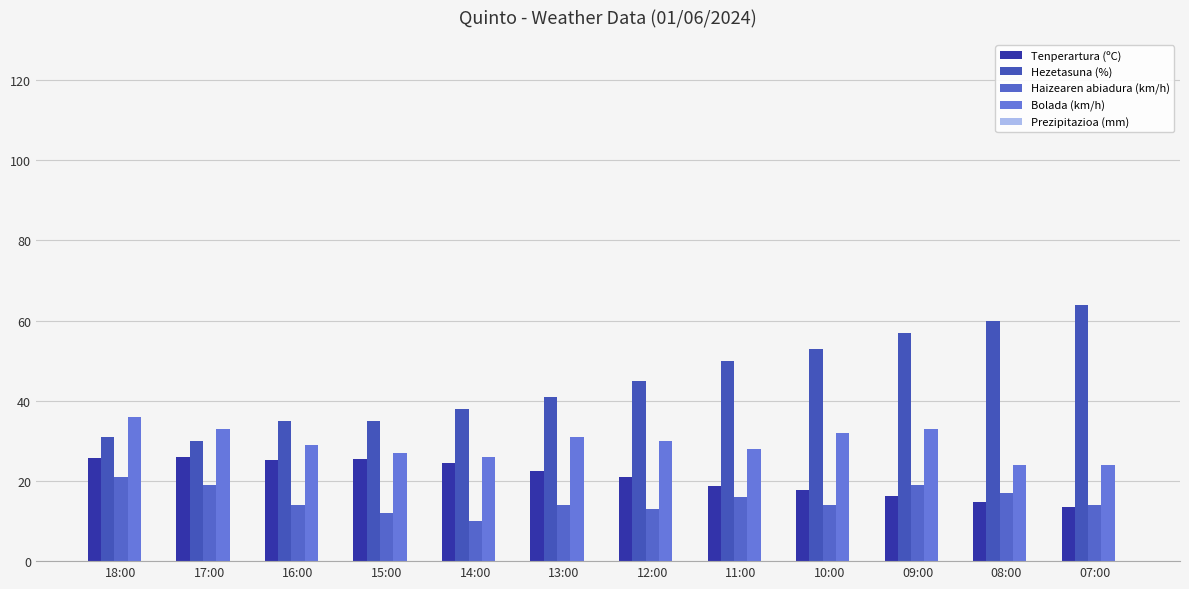

How many groups of bars are there?

12